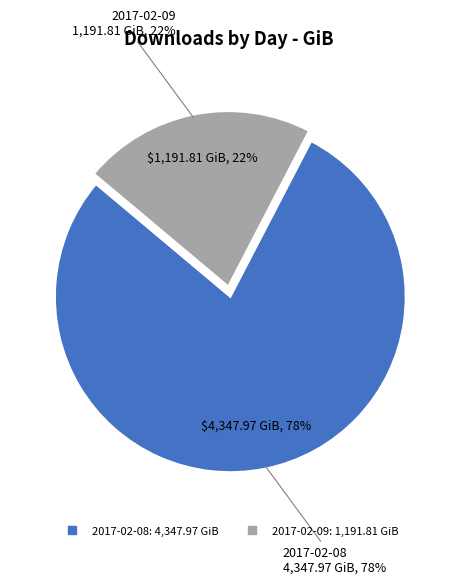

Which slice represents more than half of the pie?

2017-02-08